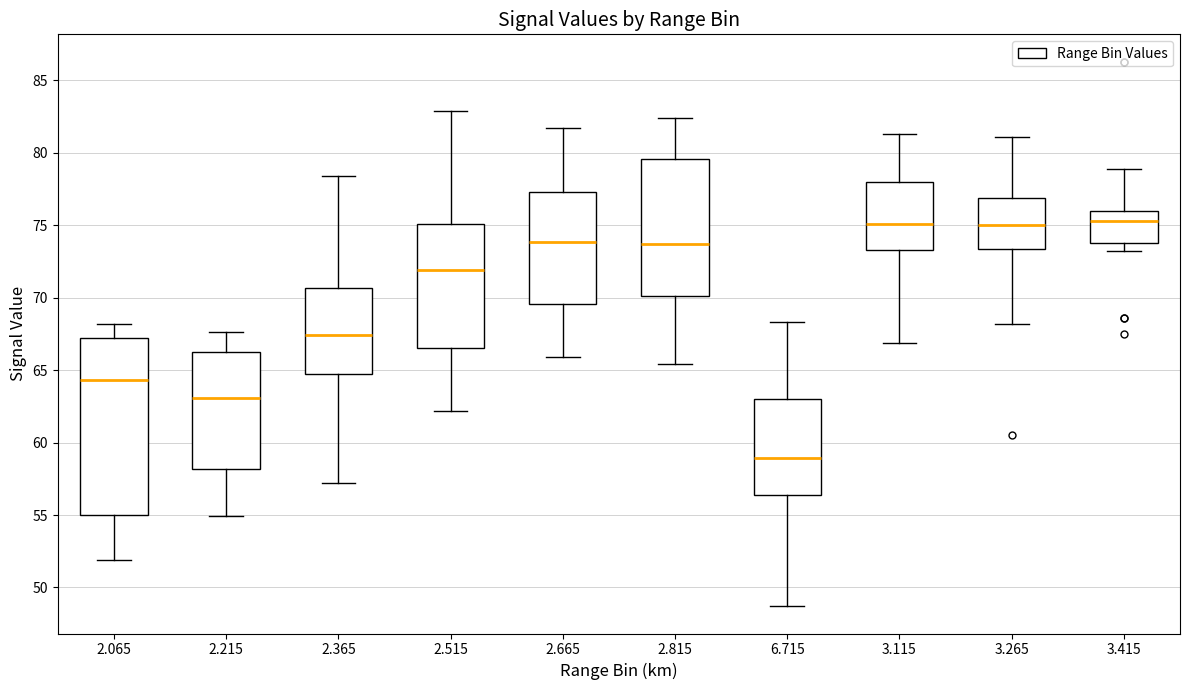

Reading left to right, read every box against the y-axis: the position of its median line, the range the box covers, and the ends of its whiskers. The values are not printed on the chart, so give them approximately, as read against the axis.

2.065: median 64.5, box 55.0 to 67.0, whiskers 52.0 to 68.0
2.215: median 63.0, box 58.0 to 66.5, whiskers 55.0 to 67.5
2.365: median 67.5, box 64.5 to 70.5, whiskers 57.0 to 78.5
2.515: median 72.0, box 66.5 to 75.0, whiskers 62.0 to 83.0
2.665: median 74.0, box 69.5 to 77.5, whiskers 66.0 to 81.5
2.815: median 73.5, box 70.0 to 79.5, whiskers 65.5 to 82.5
6.715: median 59.0, box 56.5 to 63.0, whiskers 48.5 to 68.5
3.115: median 75.0, box 73.5 to 78.0, whiskers 67.0 to 81.5
3.265: median 75.0, box 73.5 to 77.0, whiskers 68.0 to 81.0
3.415: median 75.5, box 74.0 to 76.0, whiskers 73.0 to 79.0